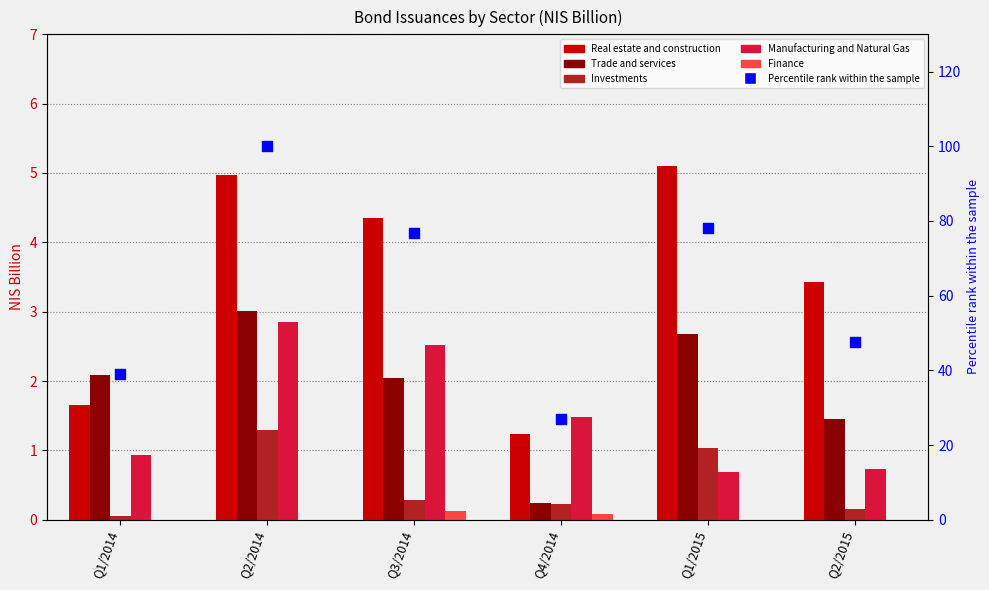

What is the total value across all series at Q2/2014?

112.1